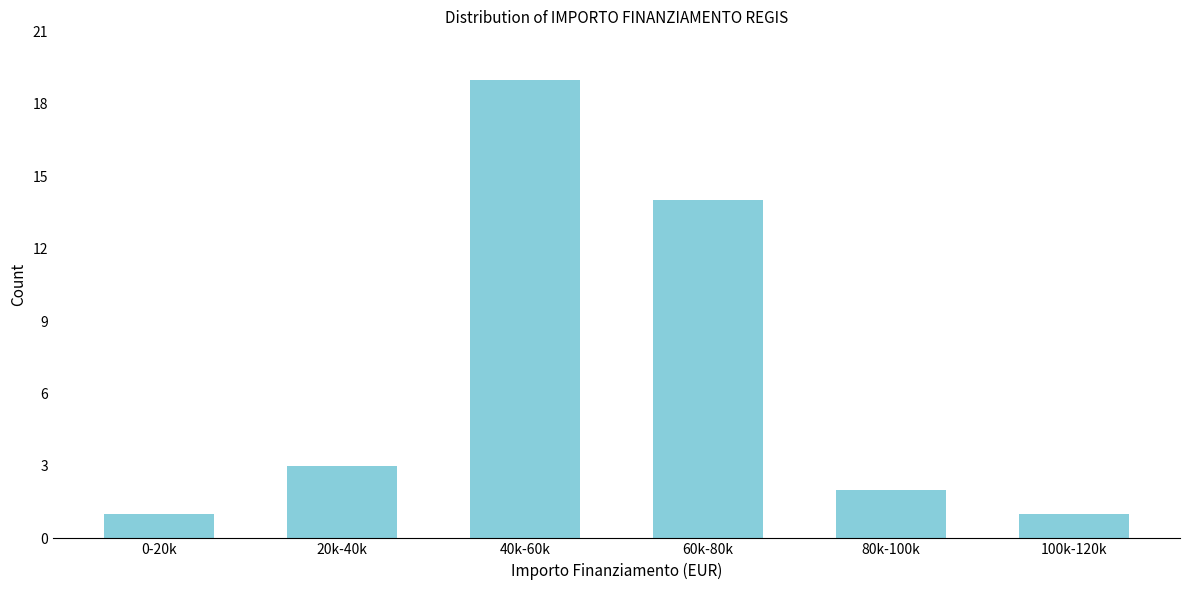

Reading left to right, extract all data points from this chart.

0-20k=1	20k-40k=3	40k-60k=19	60k-80k=14	80k-100k=2	100k-120k=1